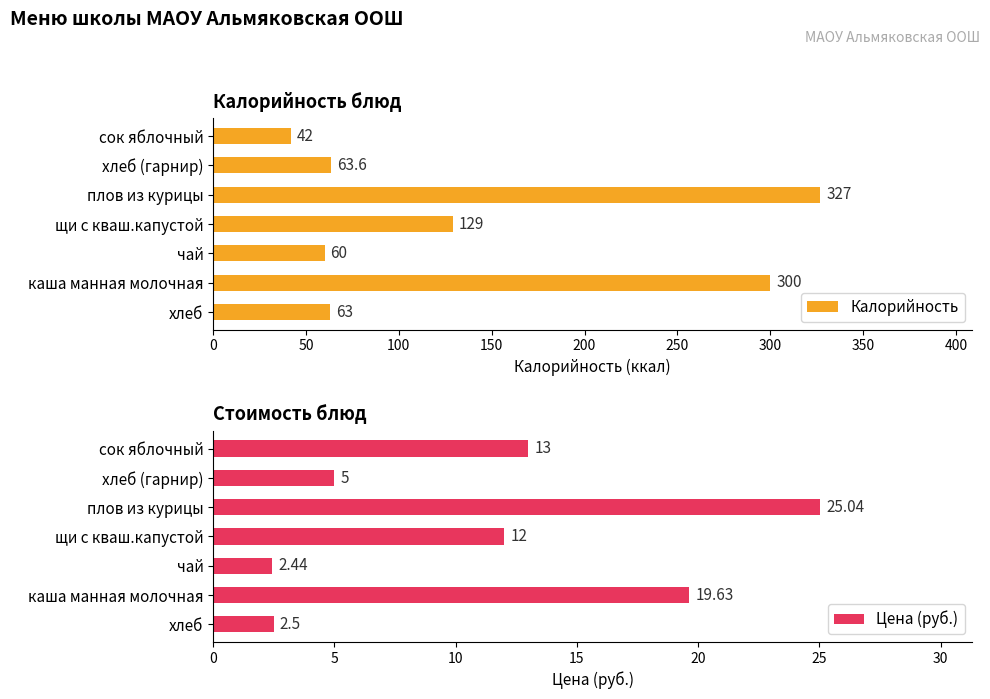

What is the average value of the Калорийность series?

140.7